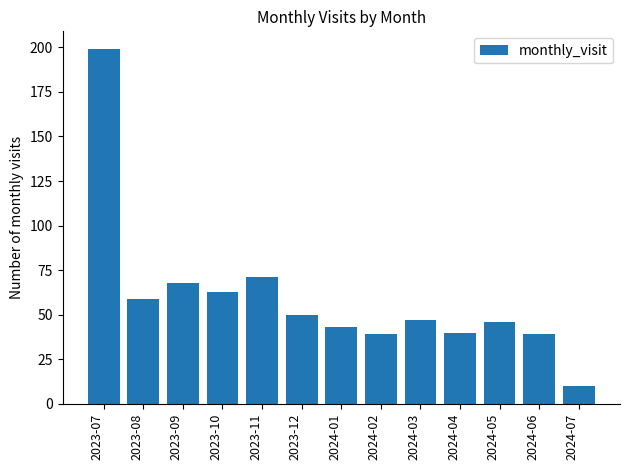

True or false: the data shows 10 at 2024-07.

True